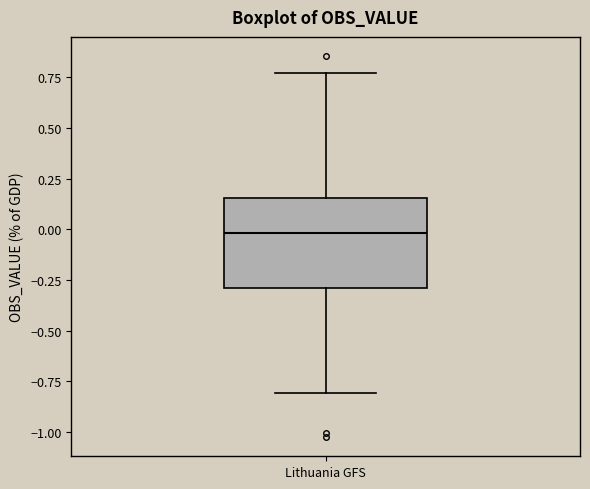

Where is the upper edge of the box for Lithuania GFS on the y-axis? The values are not printed on the chart, so give them approximately, as read against the axis.

0.15